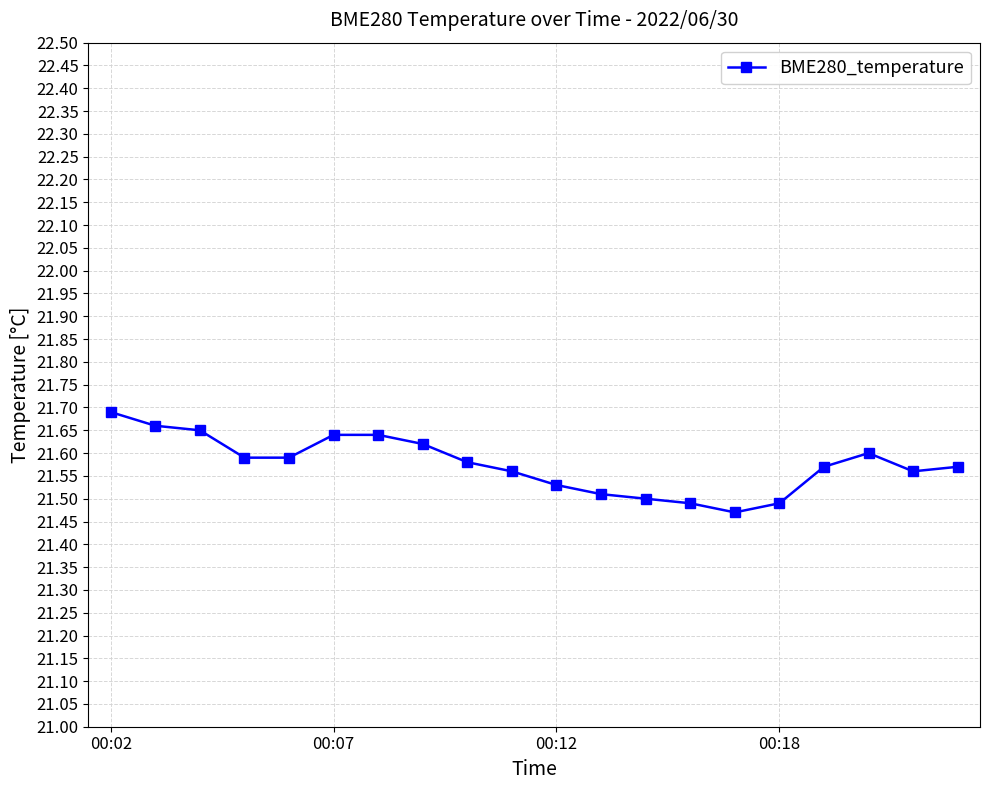

How many values are between 21 and 22?

20